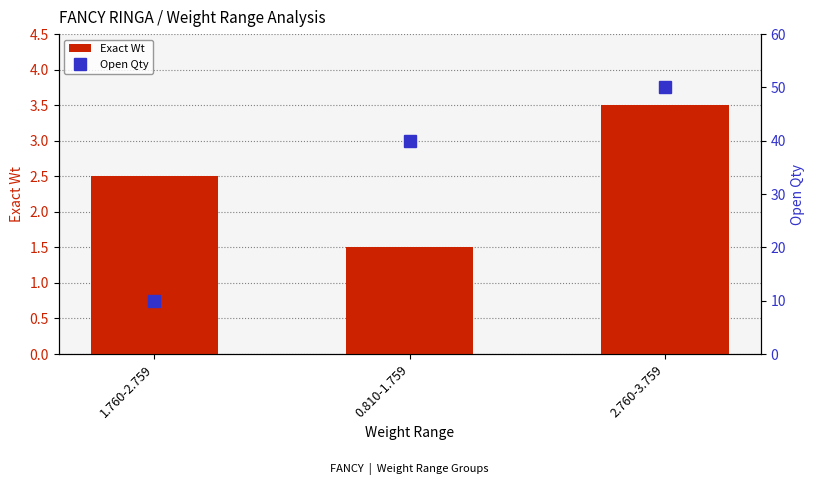

Between 1.760-2.759 and 2.760-3.759, which series saw the biggest shift?

Open Qty